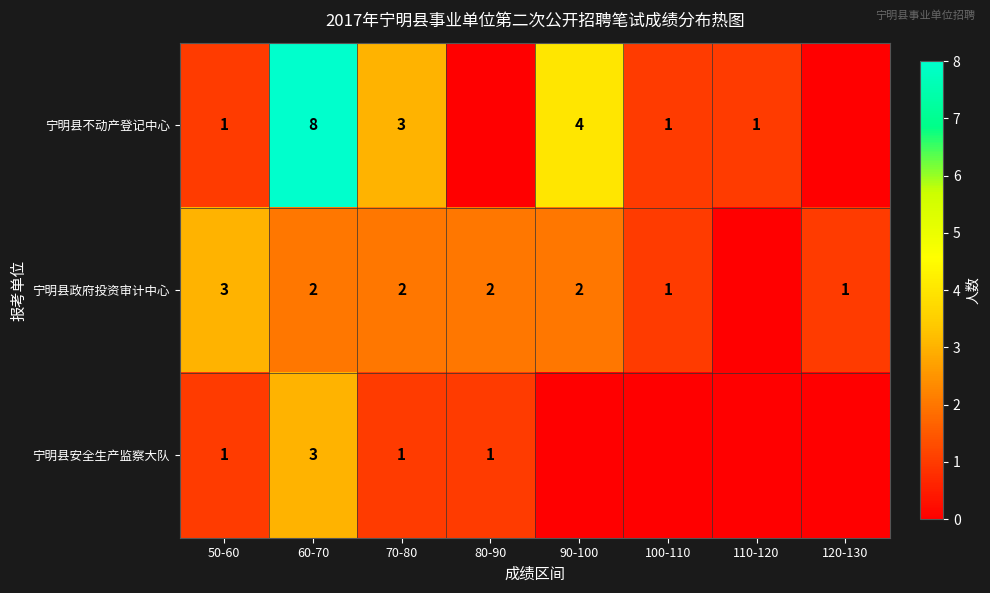

Is the value of 宁明县不动产登记中心 at 110-120 greater than the value of 宁明县政府投资审计中心 at 80-90?

No